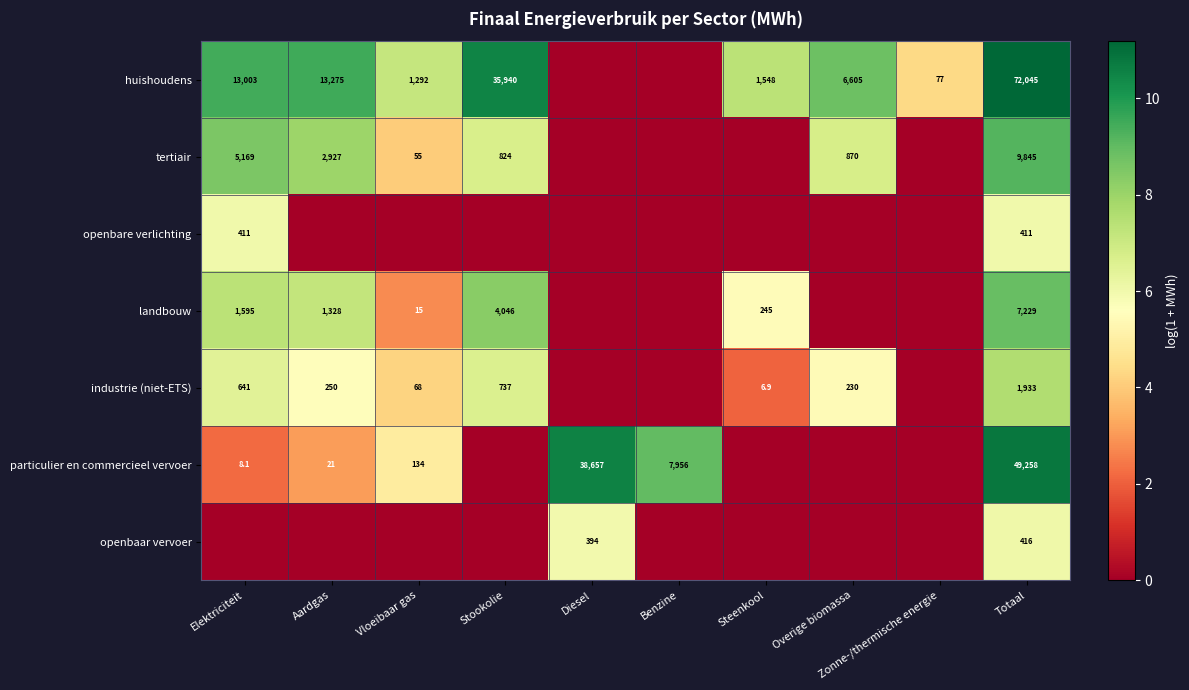

True or false: landbouw has a value of 1595.0 at Elektriciteit.

True